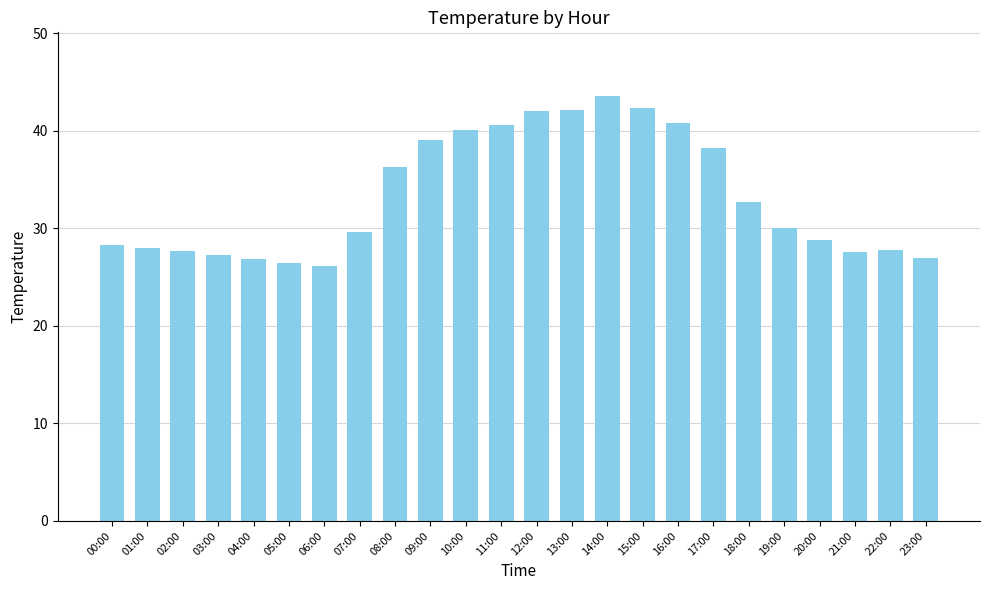

What is the label of the 19th bar from the right?

05:00